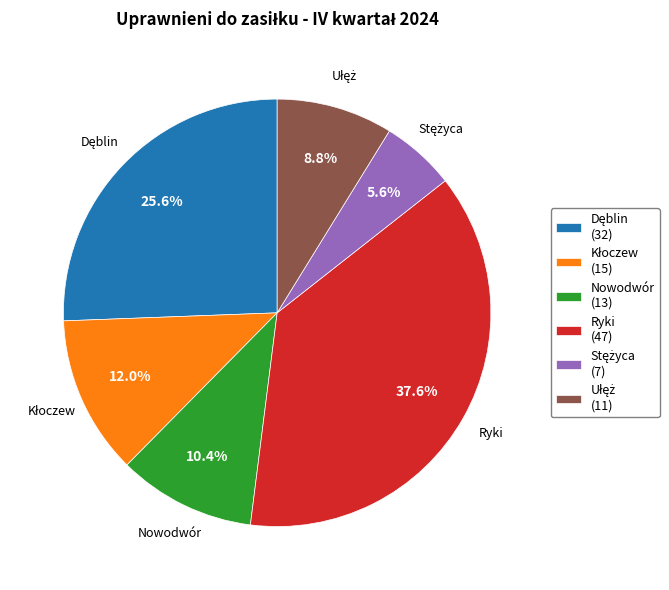

What percentage is NOT represented by Nowodwór (13)?

89.6%